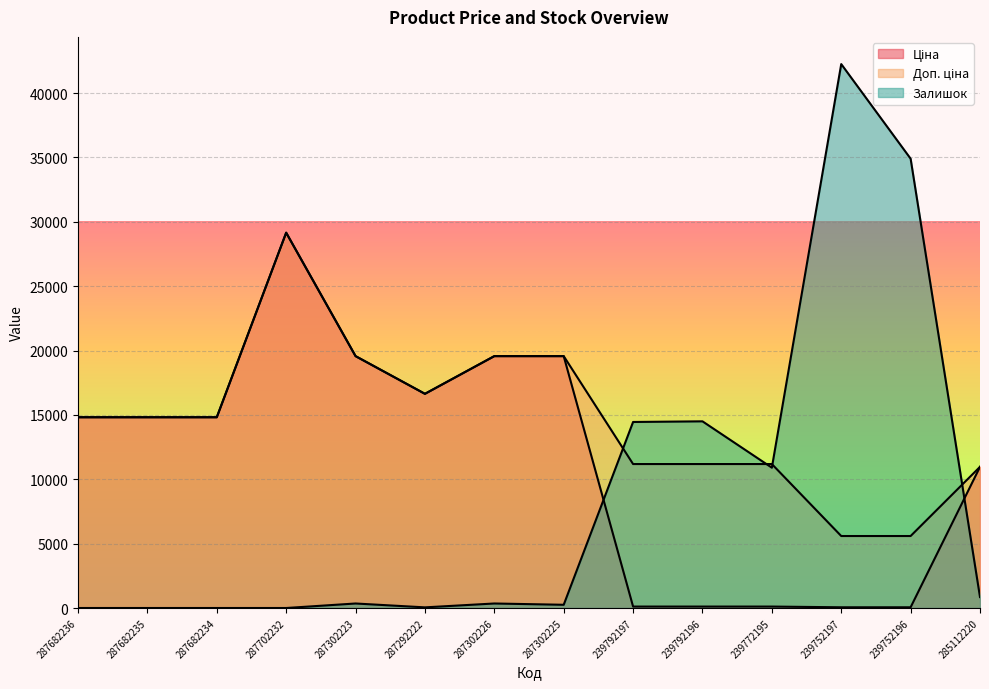

True or false: Залишок and Ціна intersect in this chart.

True